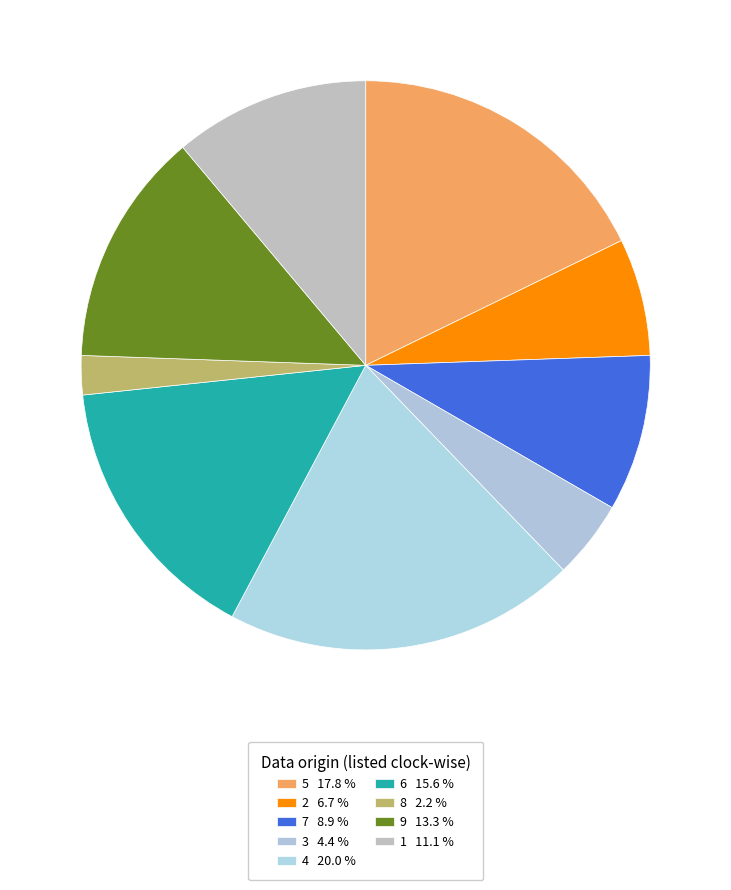

To the nearest percent, what percentage of the pie is 7?

9%